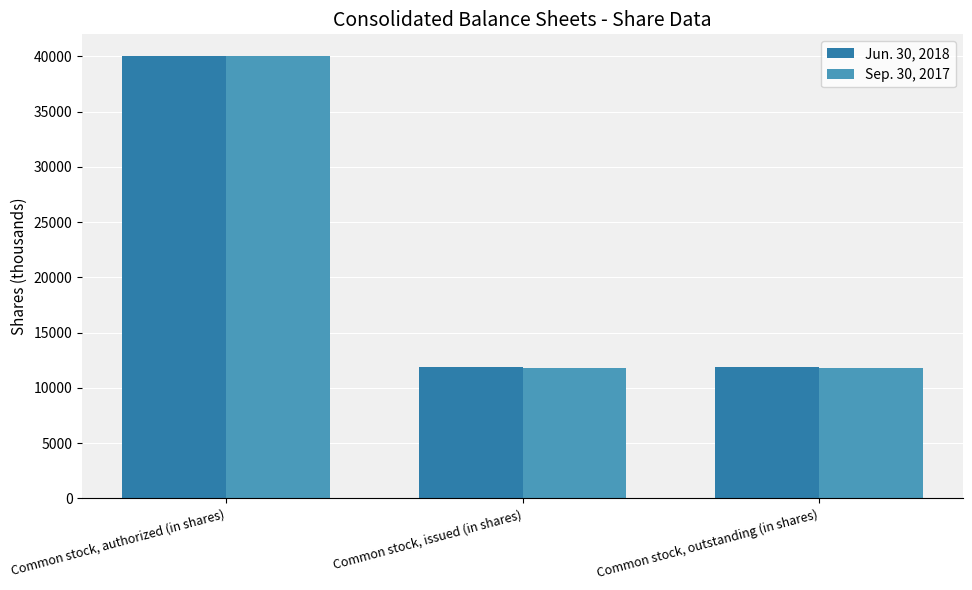

At which category is the sum across all series the highest?

Common stock, authorized (in shares)